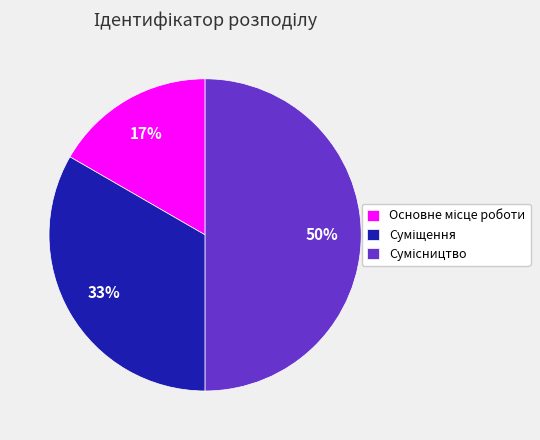

To the nearest percent, what is the average slice percentage?

33%